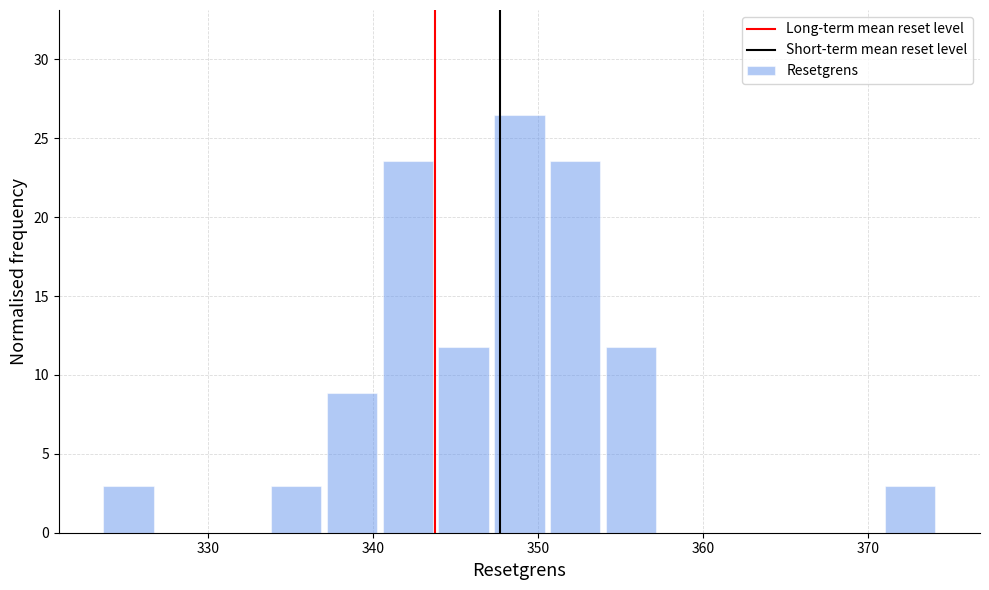

Read against the x-axis, roughly where is the centre of the tallest bar?

349